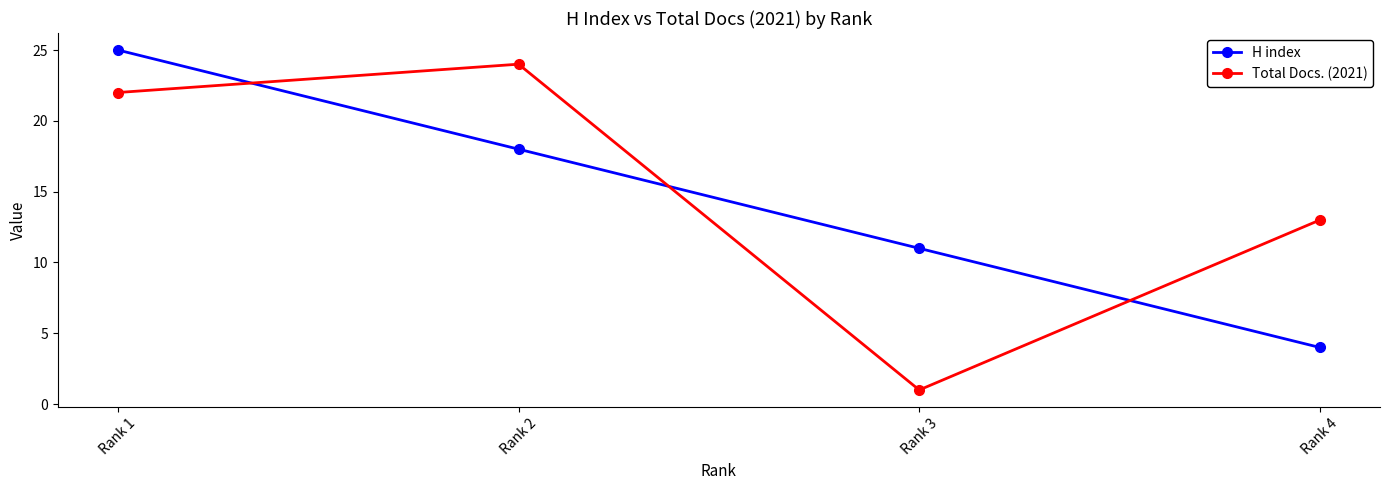

What is the spread (max minus min) of values at Rank 4?

9